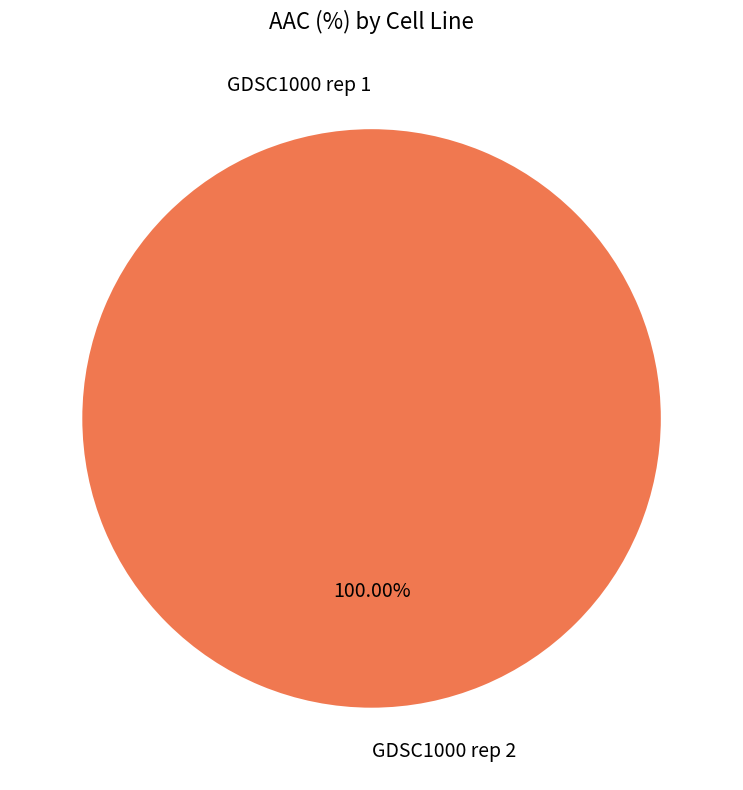

How many slices are in this pie chart?

2